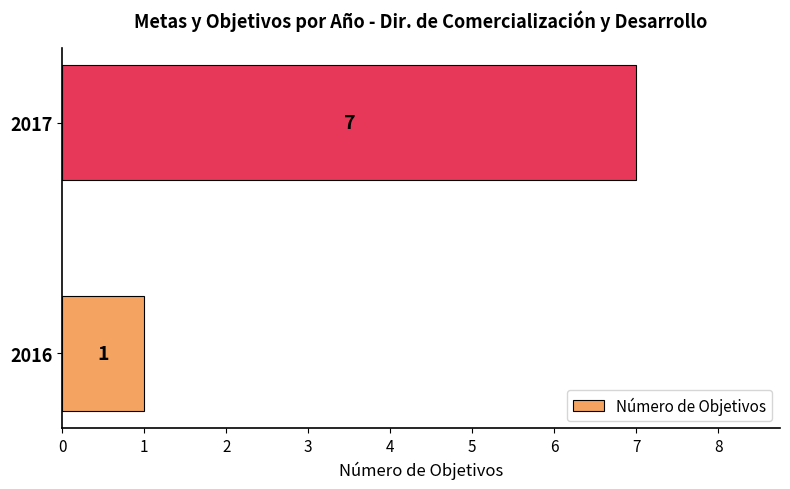

How many bars are there in total?

2